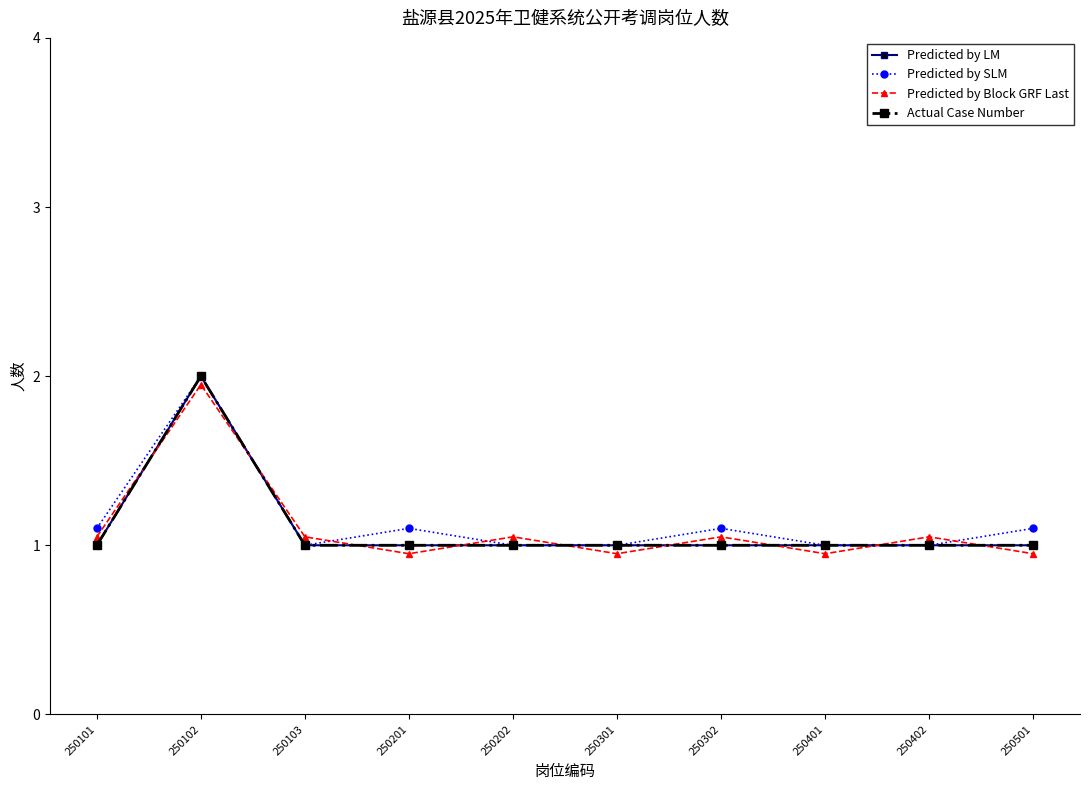

What is the minimum value for Predicted by Block GRF Last?

0.9